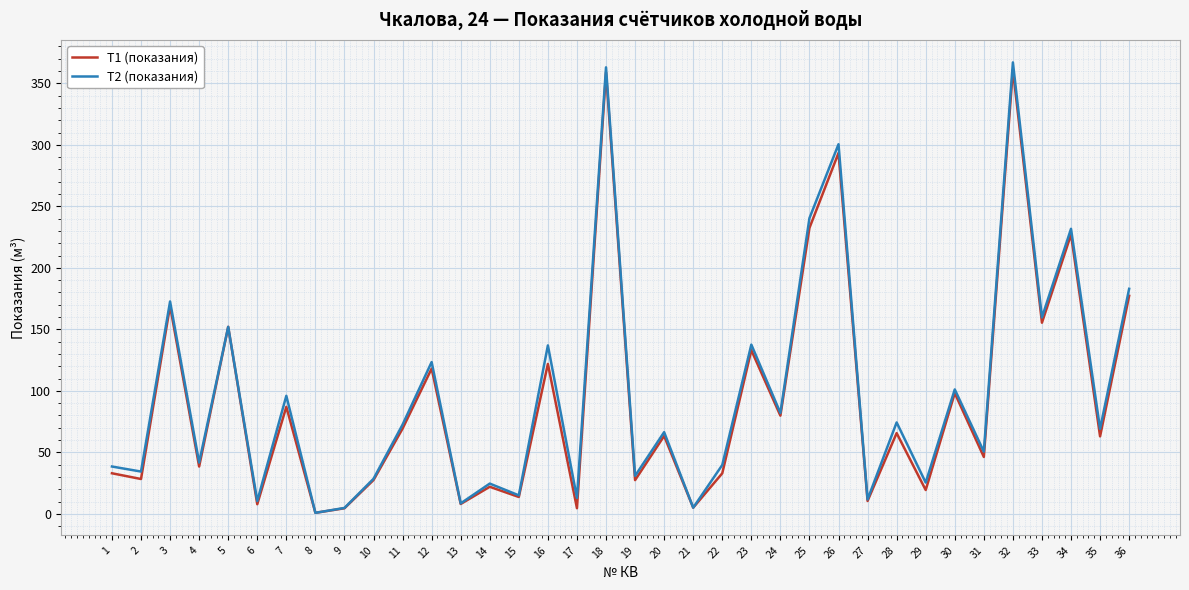

True or false: T1 (показания) has a value of 232.4 at 25.

True